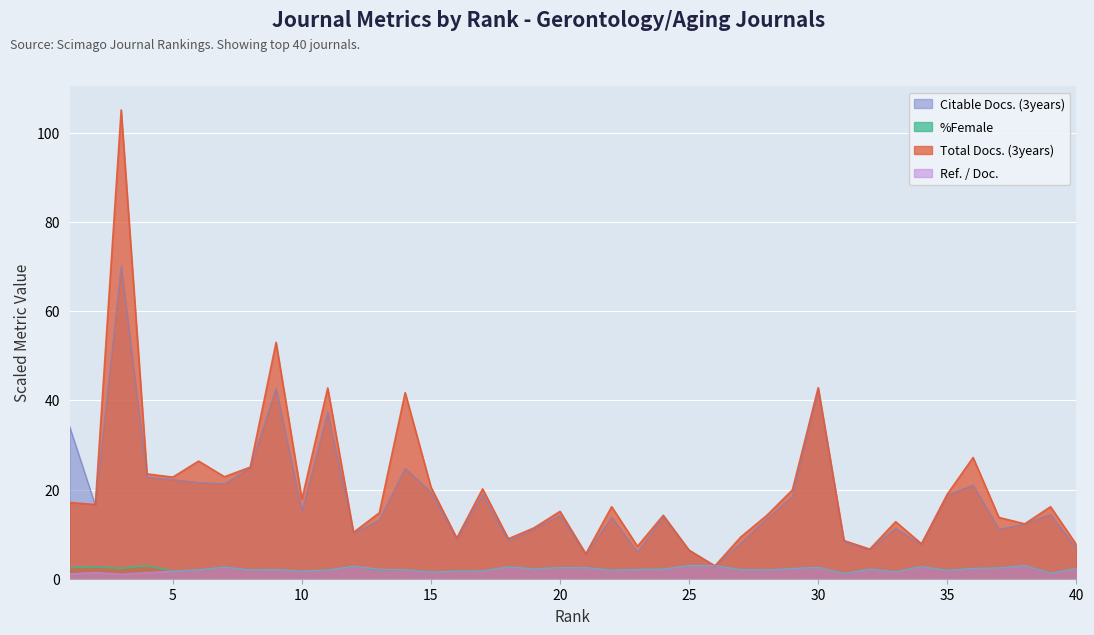

What is the spread (max minus min) of values at 18?

6.3